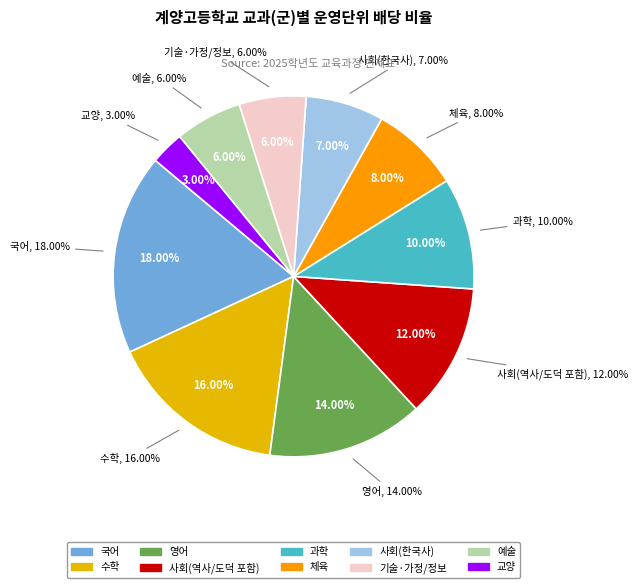

Is there any slice that represents more than half of the pie?

No